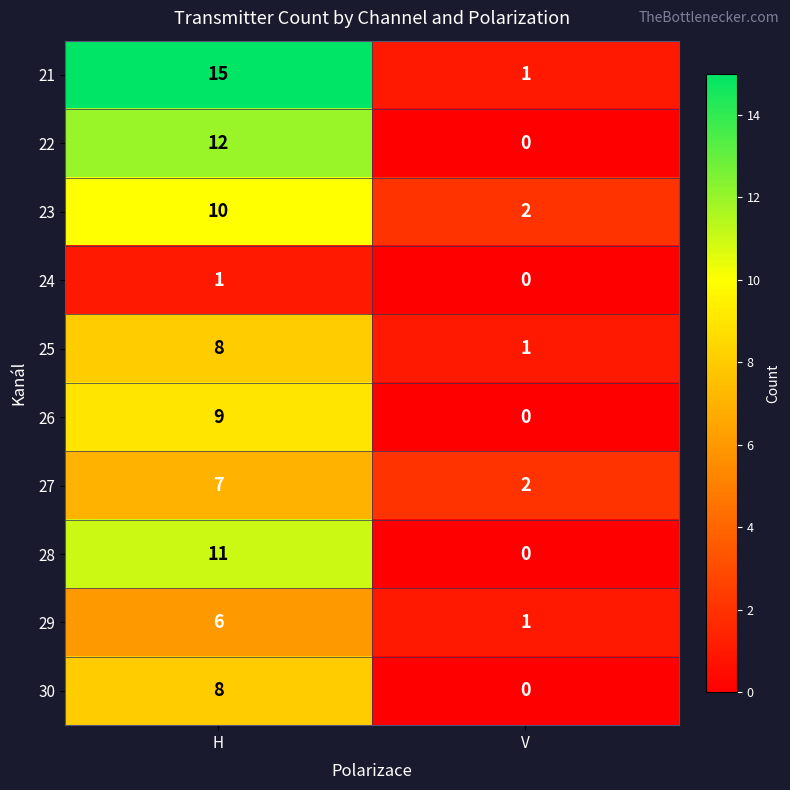

What is the difference between the 27 values at V and H?

5